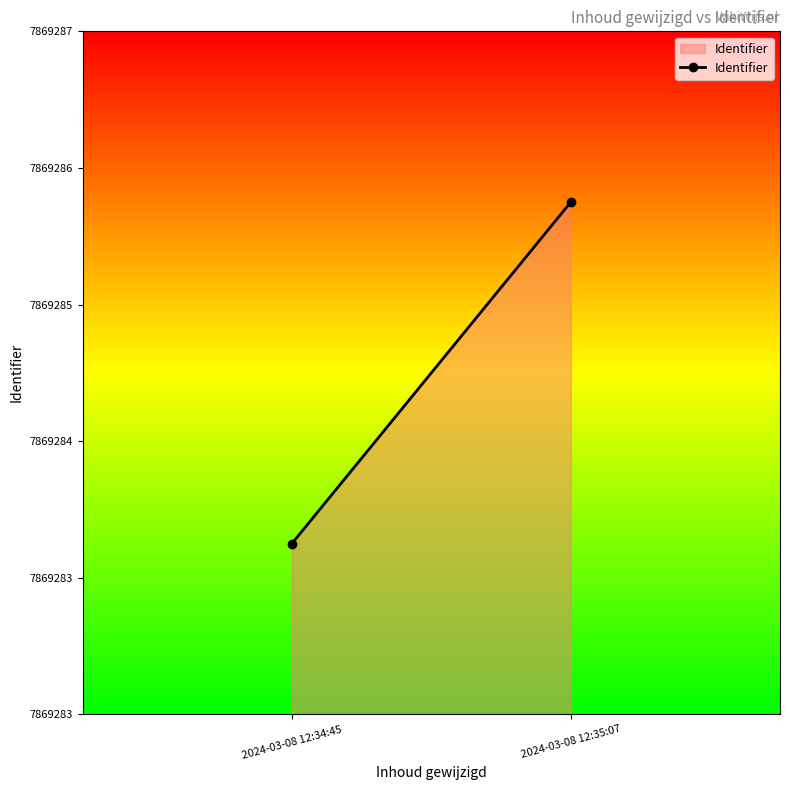

Reading left to right, transcribe all the data shown in this chart.

0.2	0.8